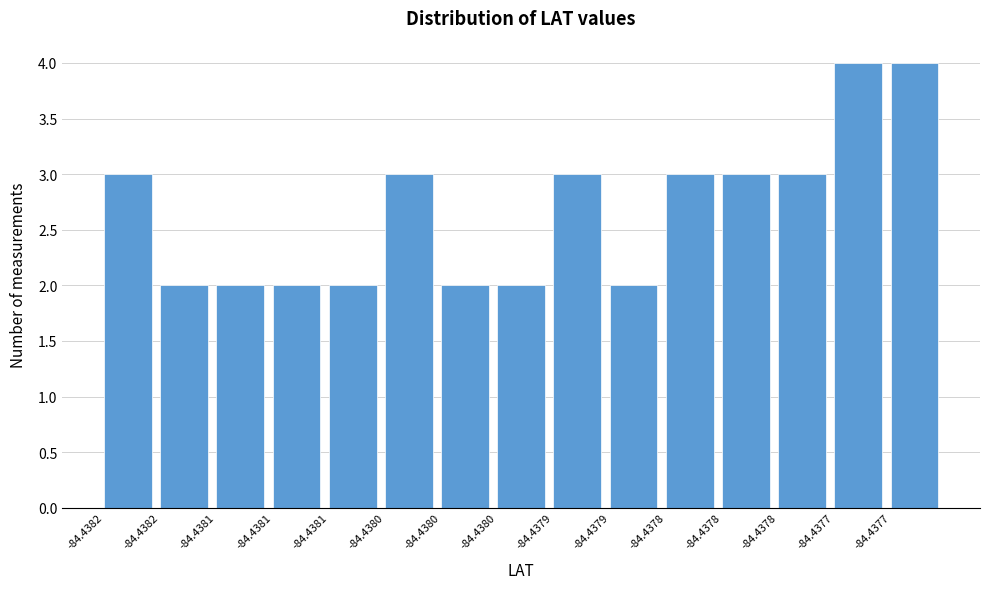

Count the number of data series in this chart.

1